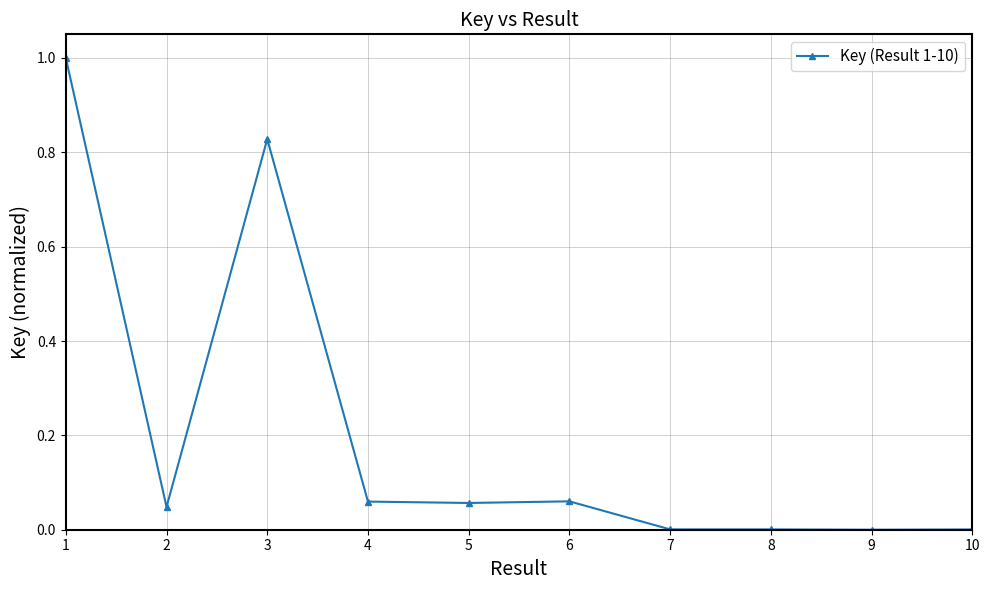

What is the maximum value shown in the chart?

1.0